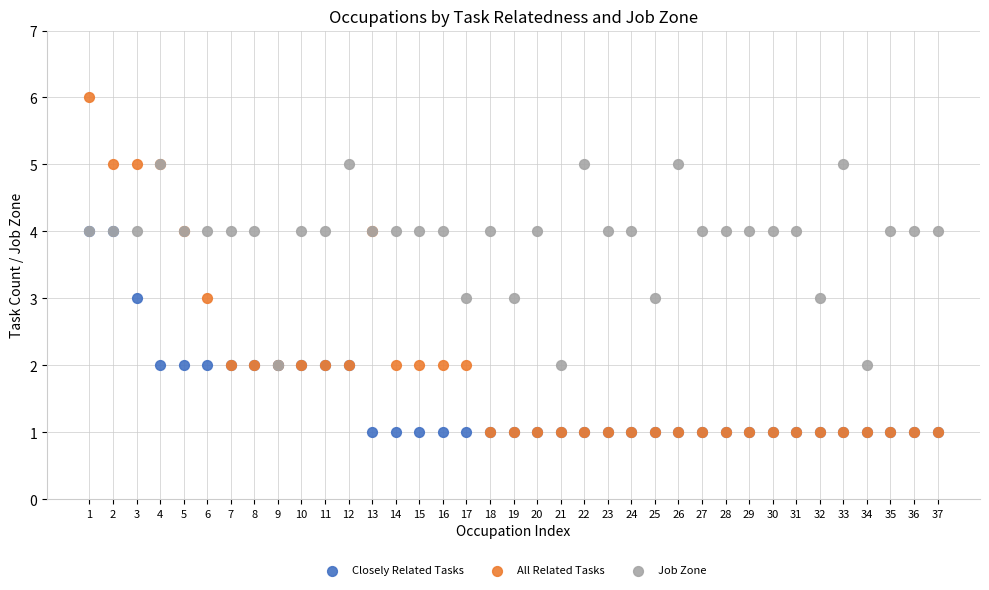

Which series has the largest Y range (max minus min)?

All Related Tasks